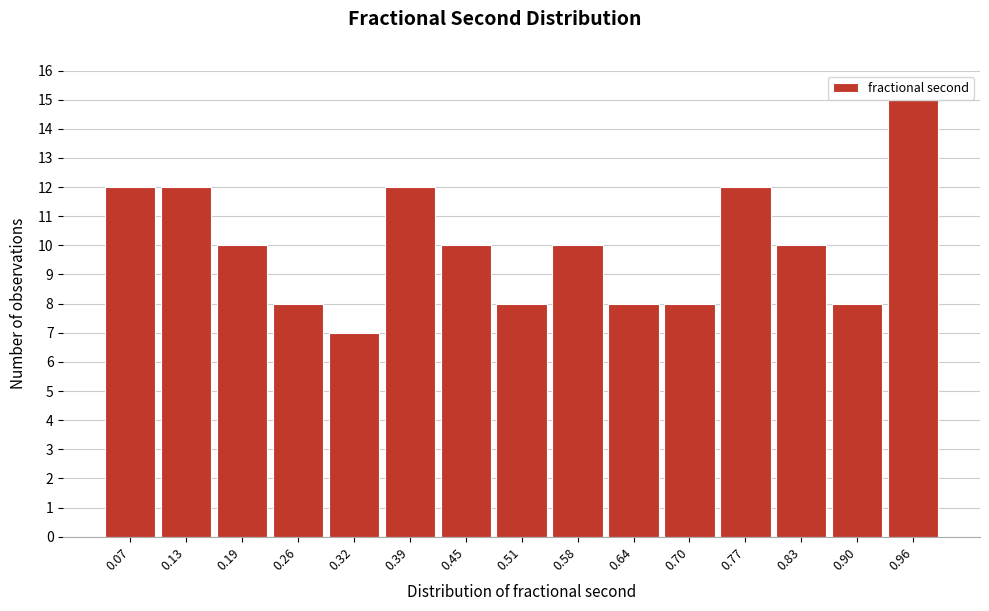

How tall is the bar that spans 0.42 to 0.48 on the x-axis? Neither the bar edges nor the heights are printed on the chart, so give them approximately, as read against the axes.

10